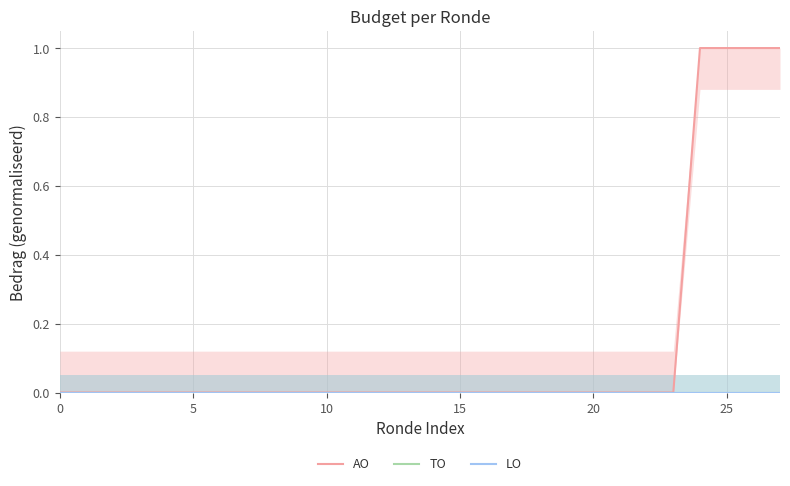

What are all the series names shown in the legend?

AO, TO, LO